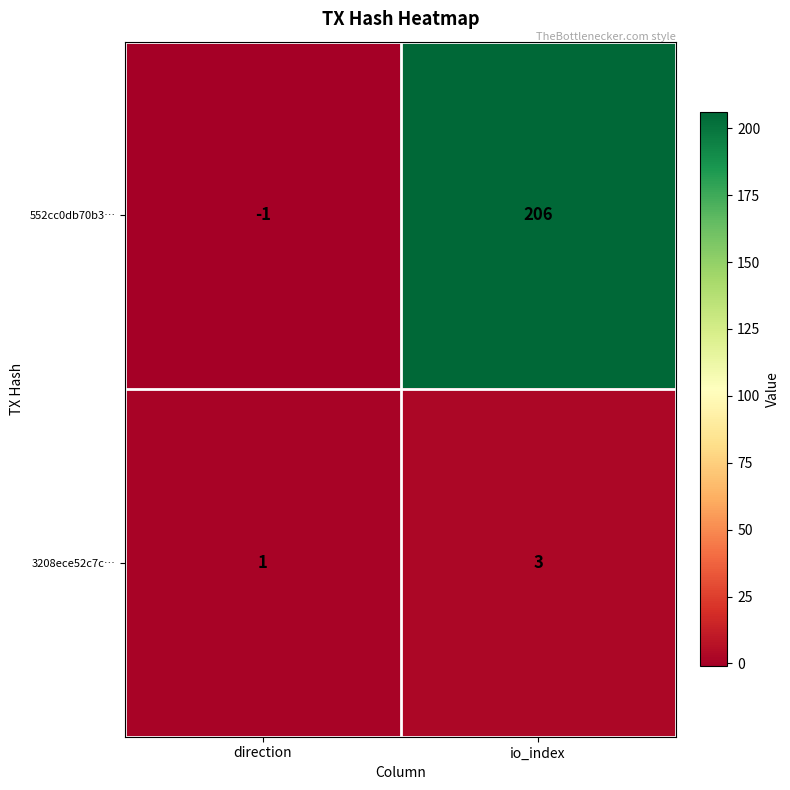

Which category has the lowest value across all series?

direction